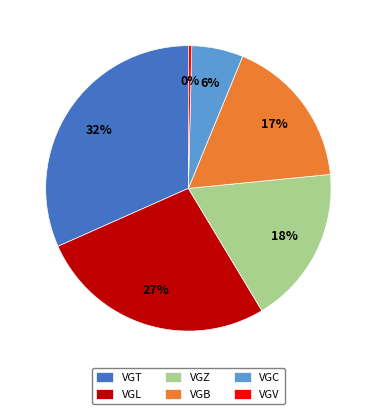

Which category has the biggest portion of the pie?

VGT